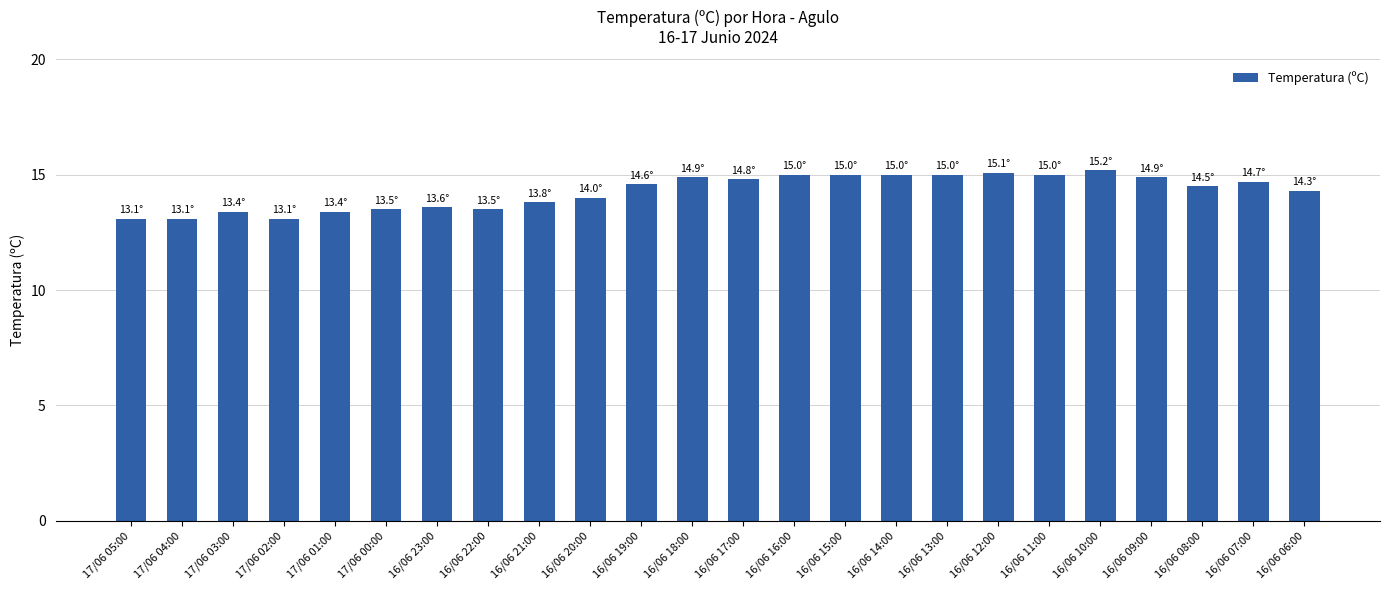

What is the change in value from 17/06 05:00 to 16/06 11:00?

+1.9